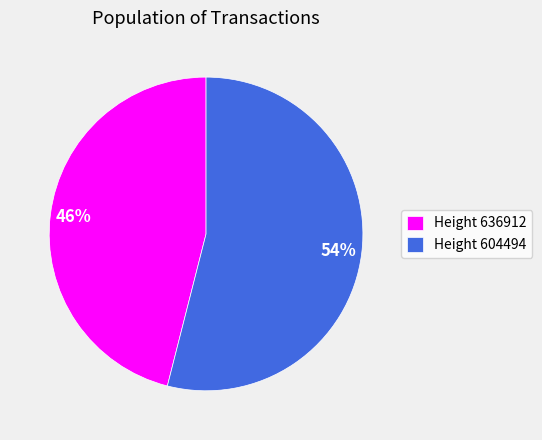

Is there a majority slice in this chart?

Yes